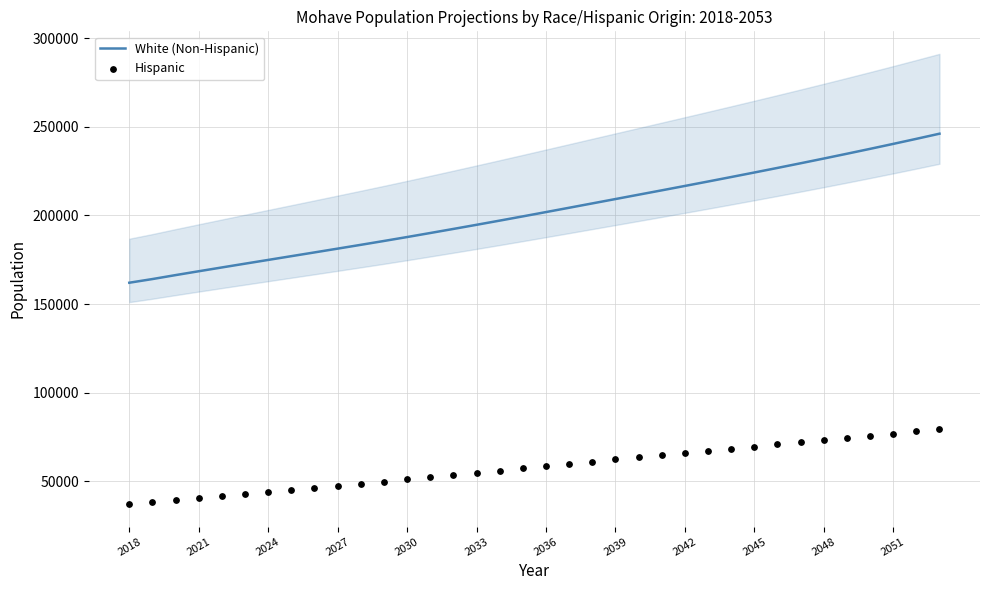

Which series has the largest Y range (max minus min)?

White (Non-Hispanic)